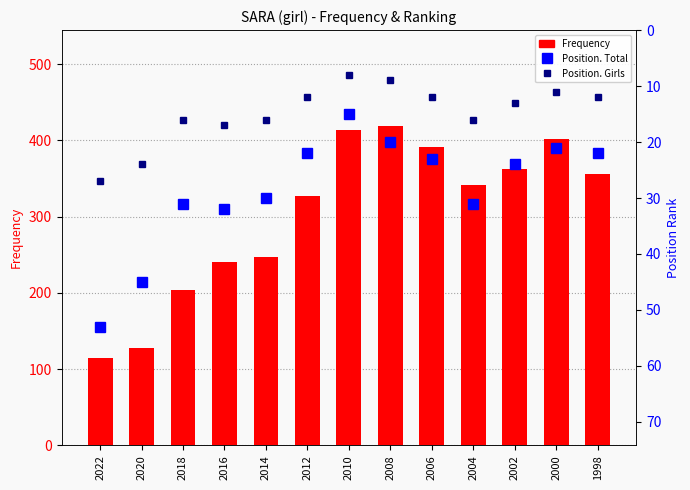

At which label does Position. Total first exceed 24?

2022